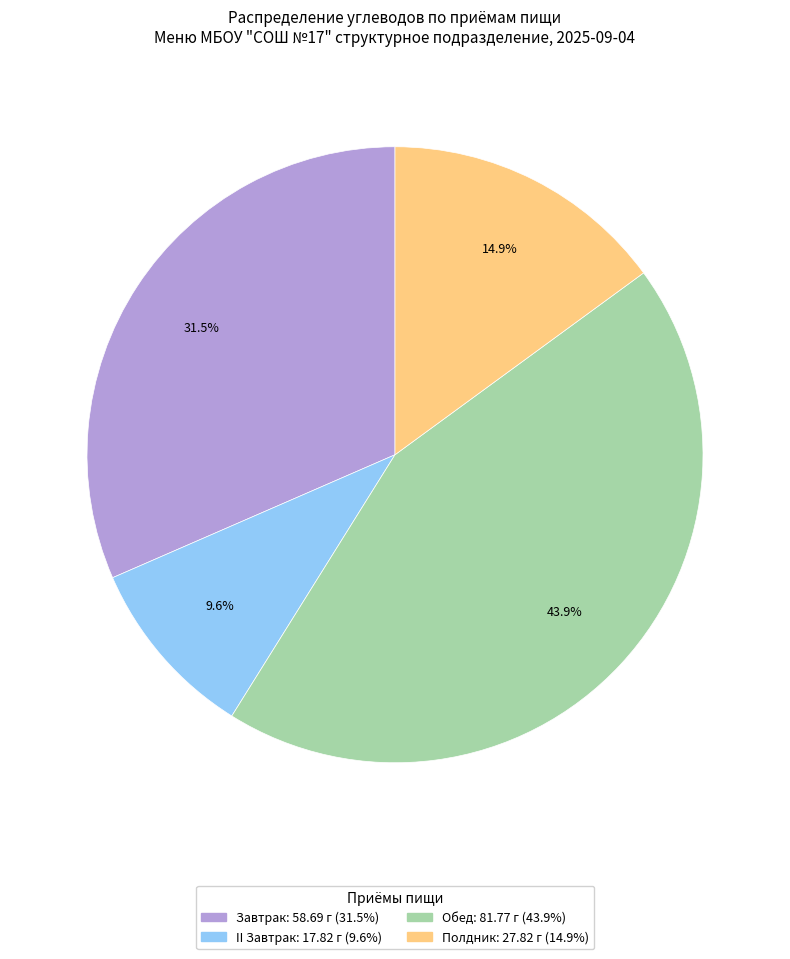

Is the sum of Завтрак and II Завтрак greater than half?

No